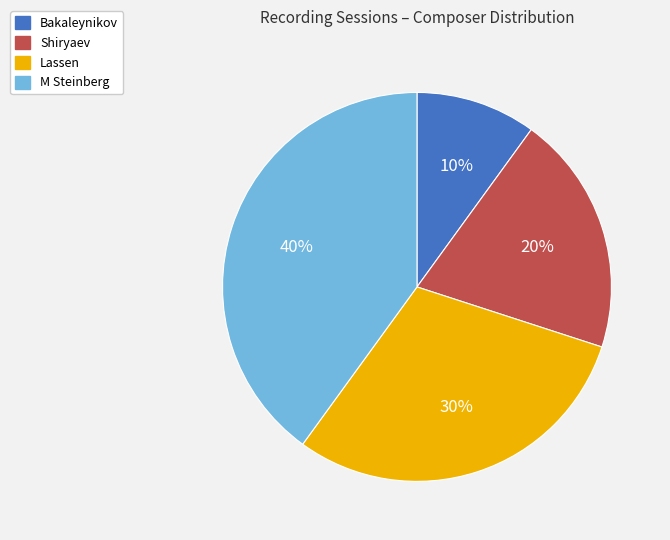

Which slice is the smallest?

Bakaleynikov